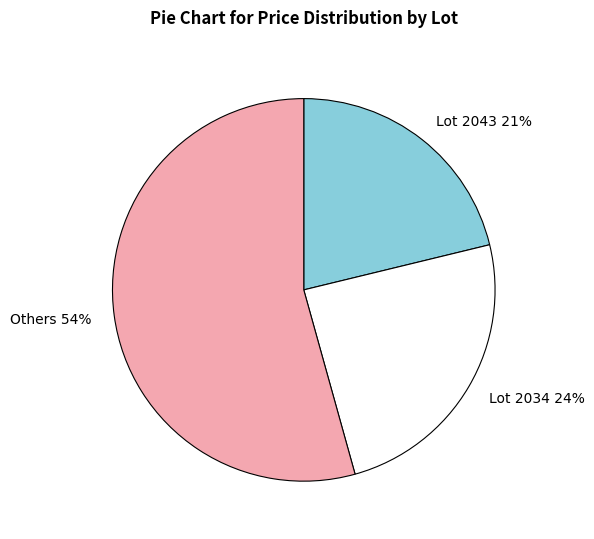

Combined, do Others 54% and Lot 2034 24% account for over 50%?

Yes